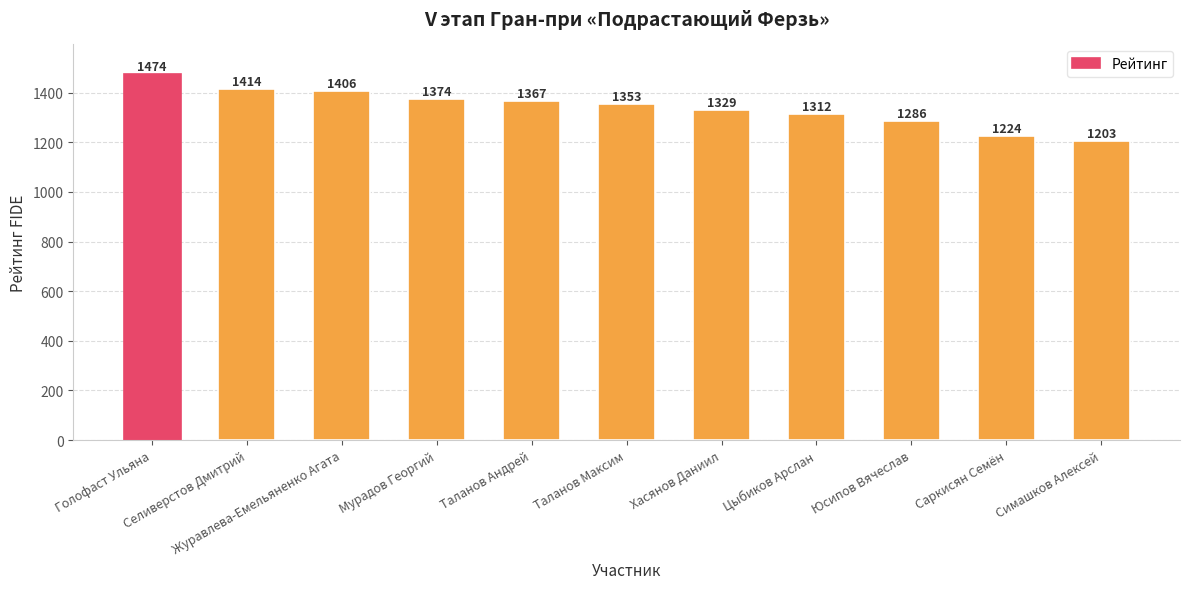

Count the number of categories in the chart.

11